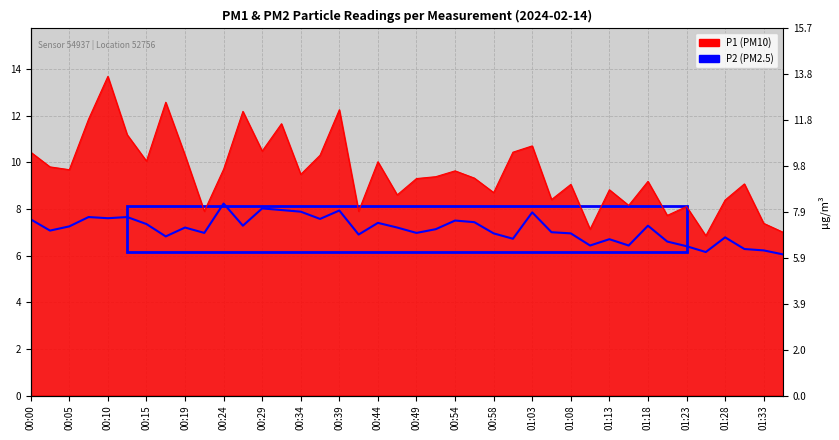

What position from the left is 00:24?

11